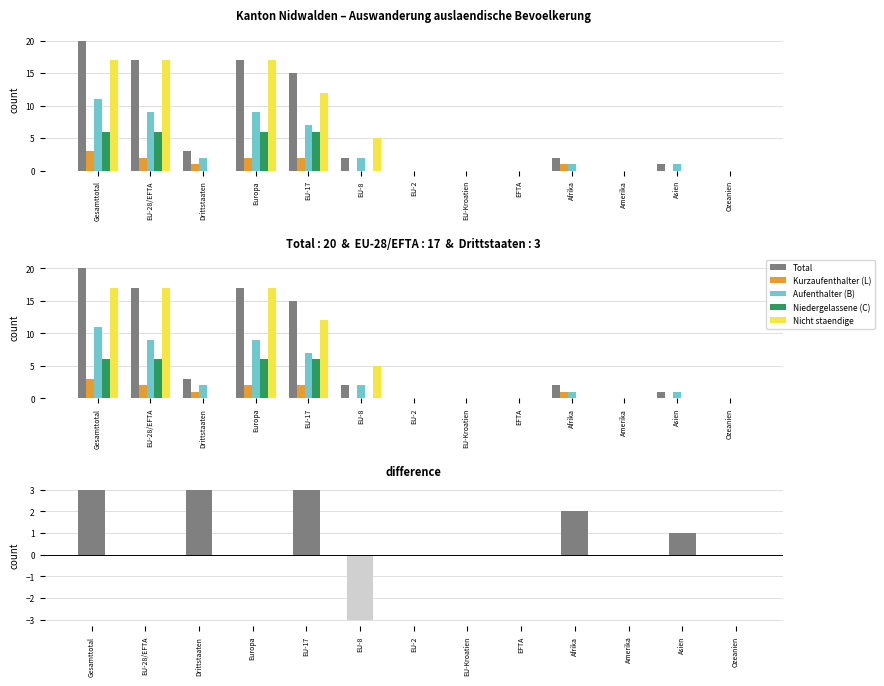

What is the sum of all Nicht staendige values?

68